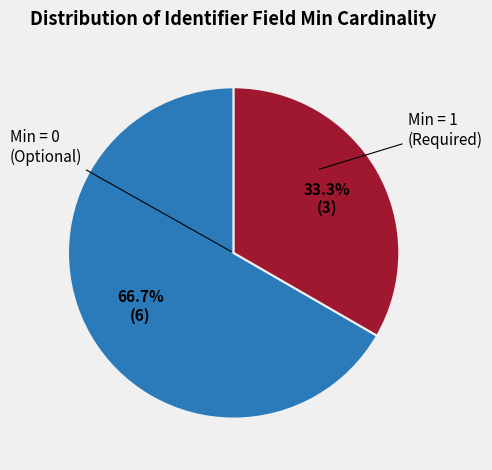

Is there a majority slice in this chart?

Yes